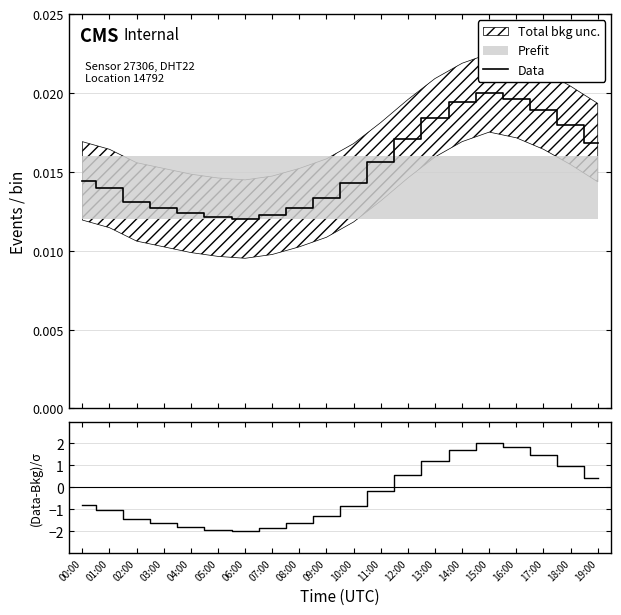

Which category has the highest value in the (Data-Bkg)/σ series?

15:00